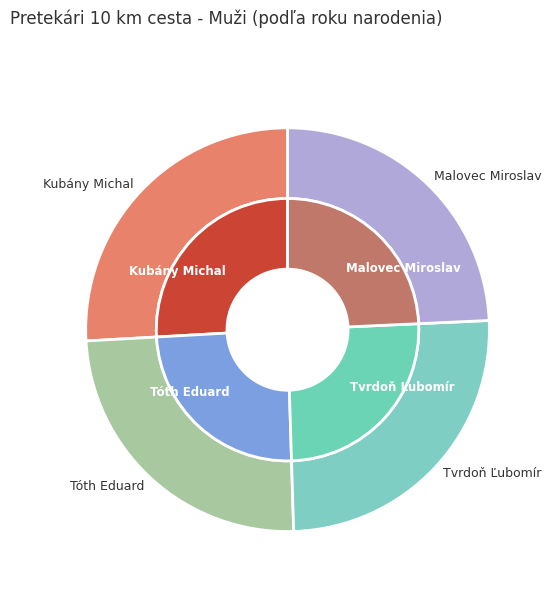

How many segments does this pie chart have?

4